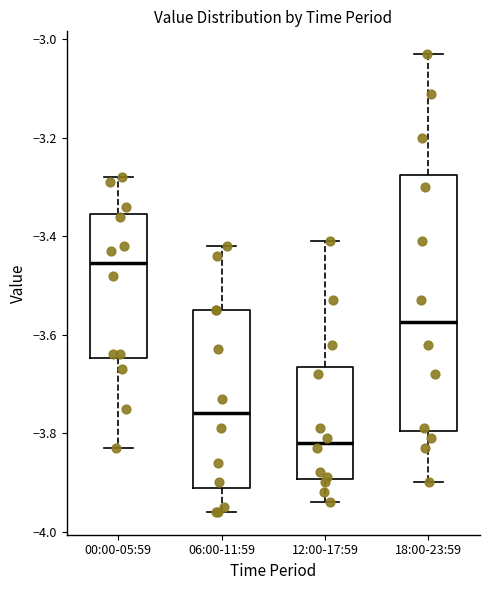

Where does the upper whisker of the box for 06:00-11:59 end on the y-axis? The values are not printed on the chart, so give them approximately, as read against the axis.

-3.42